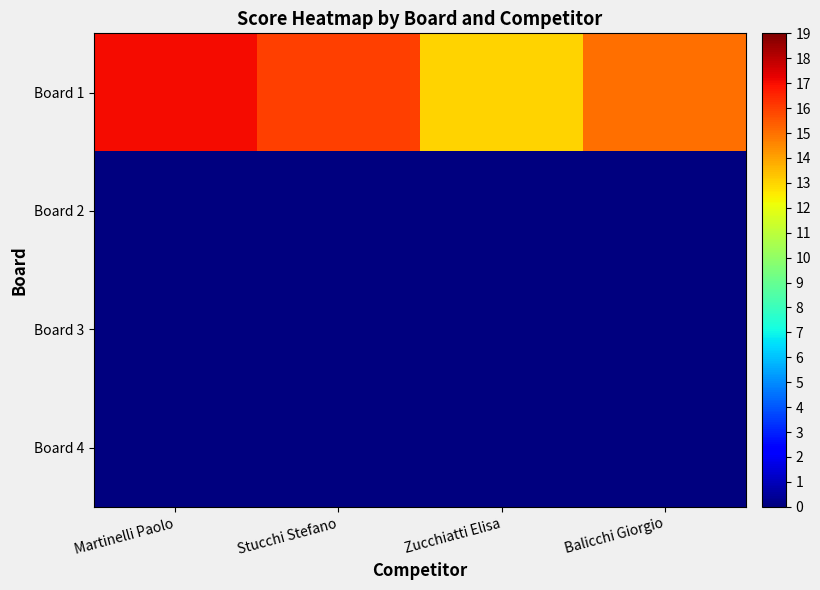

Reading right to left, what are all the values shown in this chart?

Board 1: Balicchi Giorgio=15	Zucchiatti Elisa=13	Stucchi Stefano=16	Martinelli Paolo=17
Board 2: Balicchi Giorgio=0	Zucchiatti Elisa=0	Stucchi Stefano=0	Martinelli Paolo=0
Board 3: Balicchi Giorgio=0	Zucchiatti Elisa=0	Stucchi Stefano=0	Martinelli Paolo=0
Board 4: Balicchi Giorgio=0	Zucchiatti Elisa=0	Stucchi Stefano=0	Martinelli Paolo=0